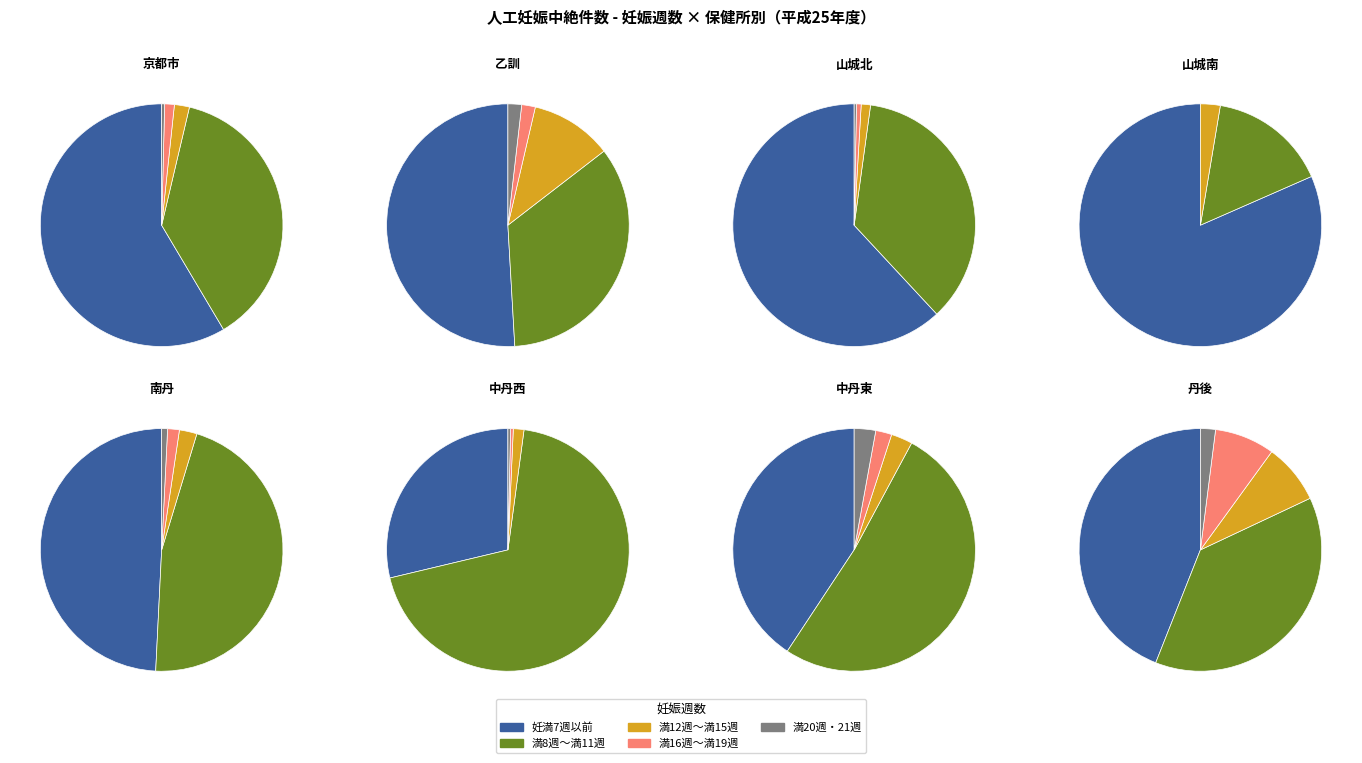

Does 京都市 account for over 50% of the chart?

Yes